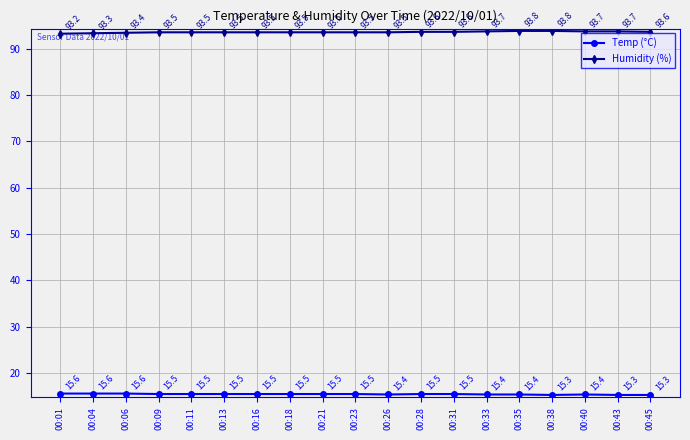

Does the chart have visible grid lines?

Yes